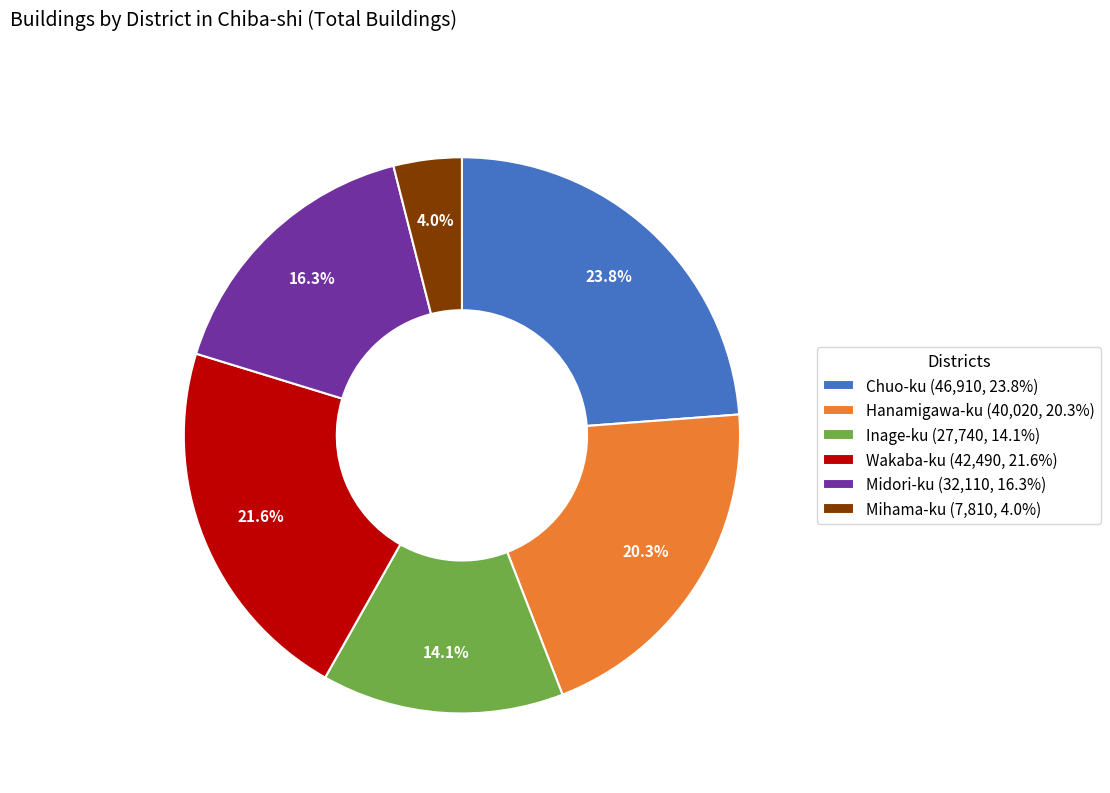

What percentage is the Mihama-ku slice, to the nearest percent?

4%